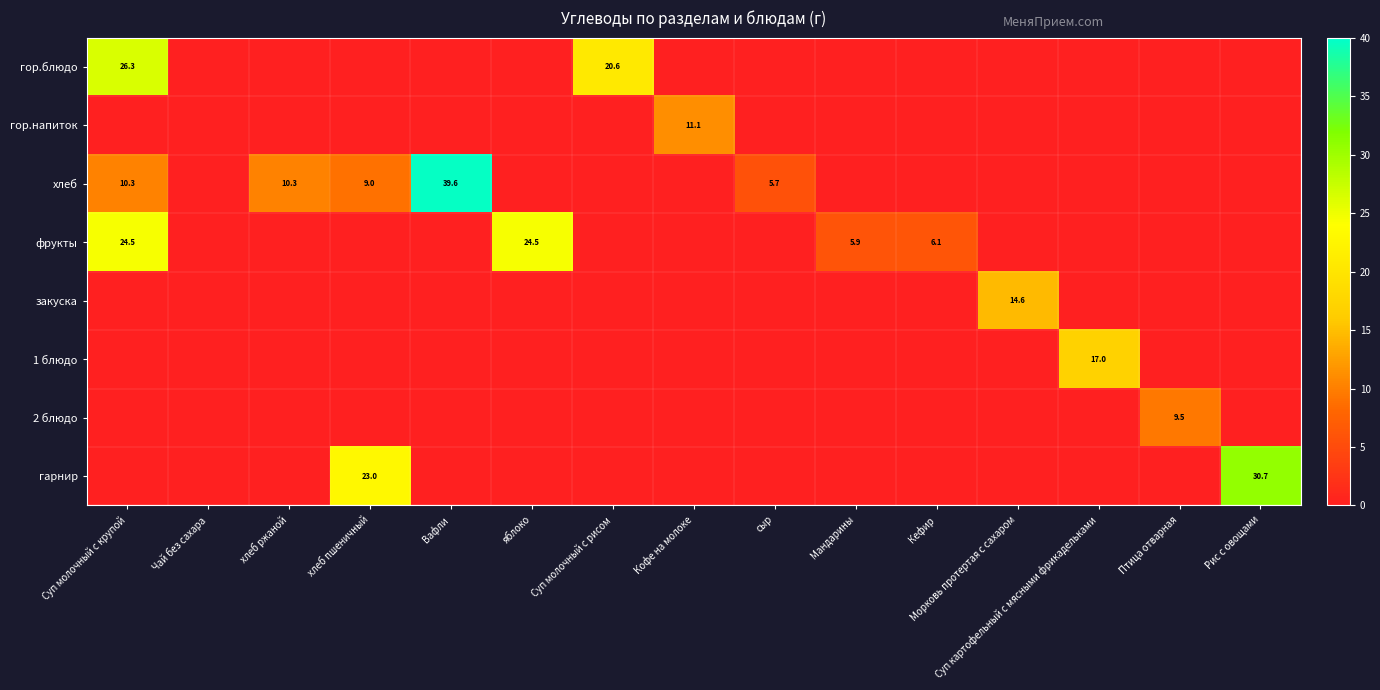

Is it true that гарнир equals 16.0 at Рис с овощами?

False